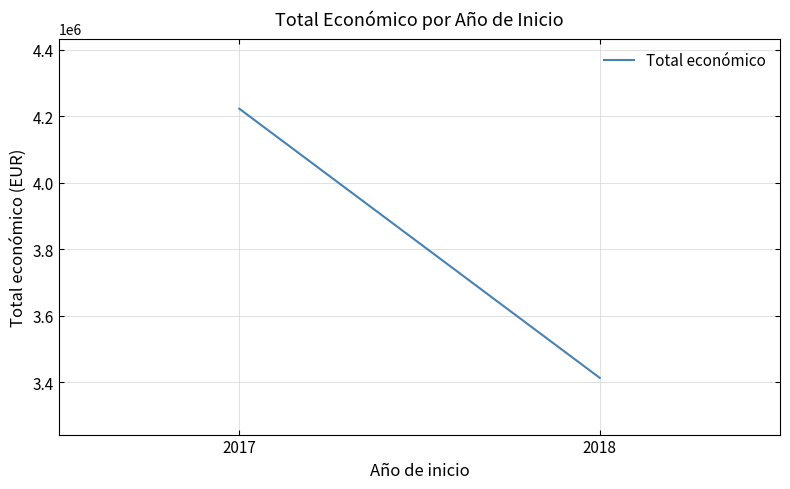

What is the sum of the values at 2018 and 2017?

7634858.5